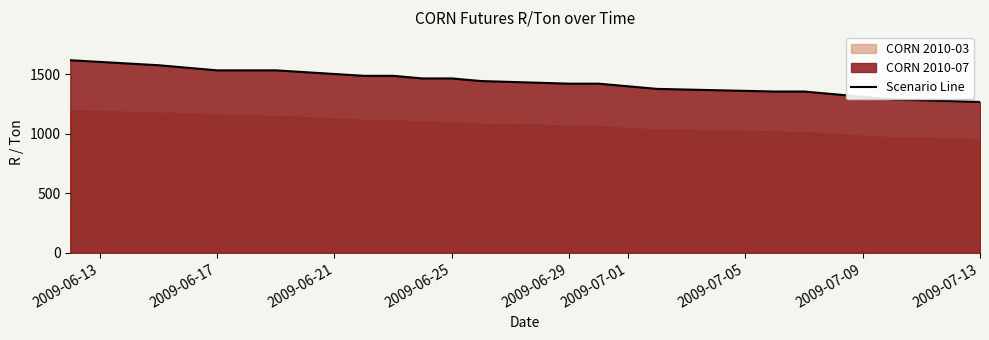

At which category does the chart reach its peak across all series?

2009-06-13